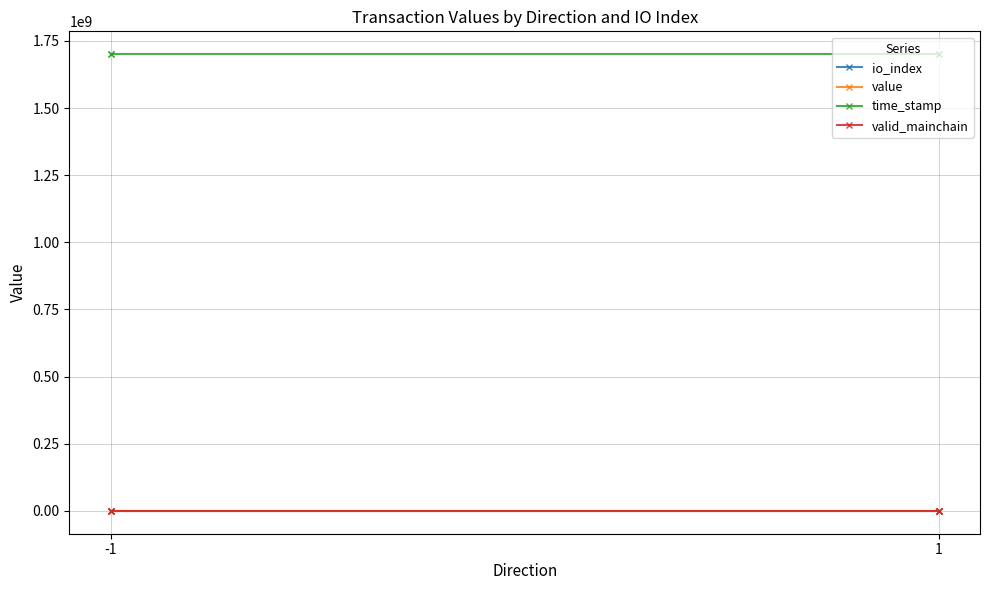

Which series has the widest spread of values?

time_stamp